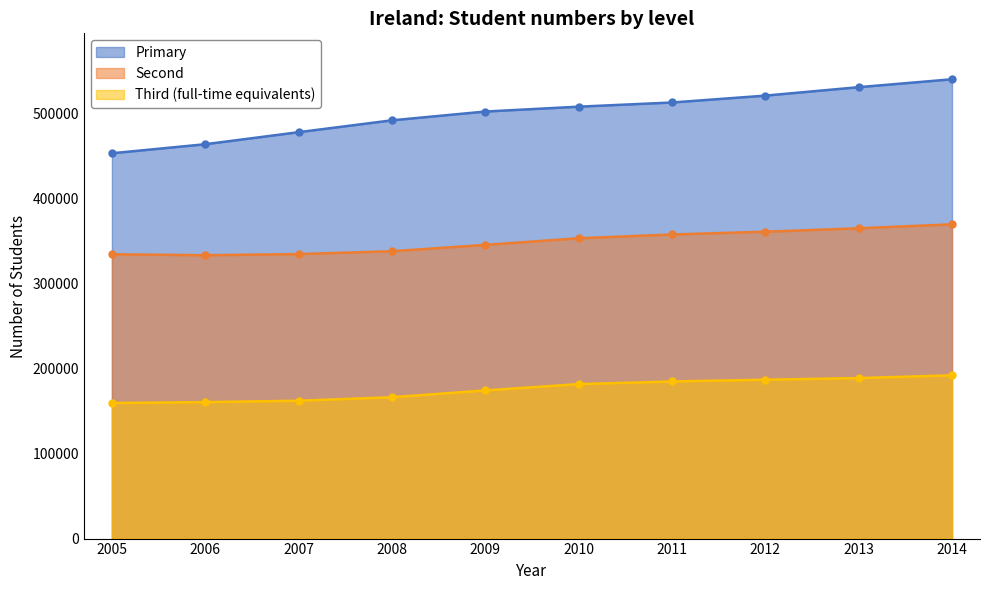

At which category is the sum across all series the highest?

2014